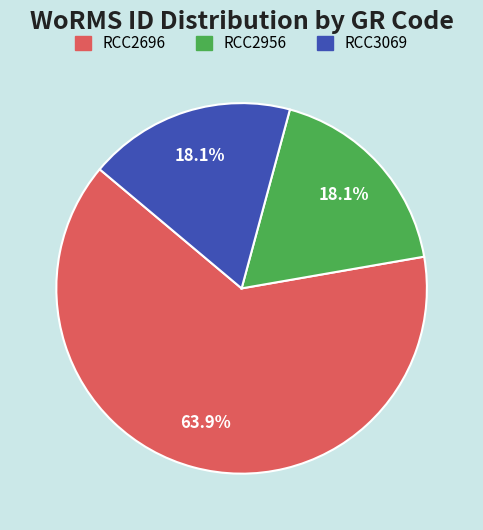

Which category has the biggest portion of the pie?

RCC2696